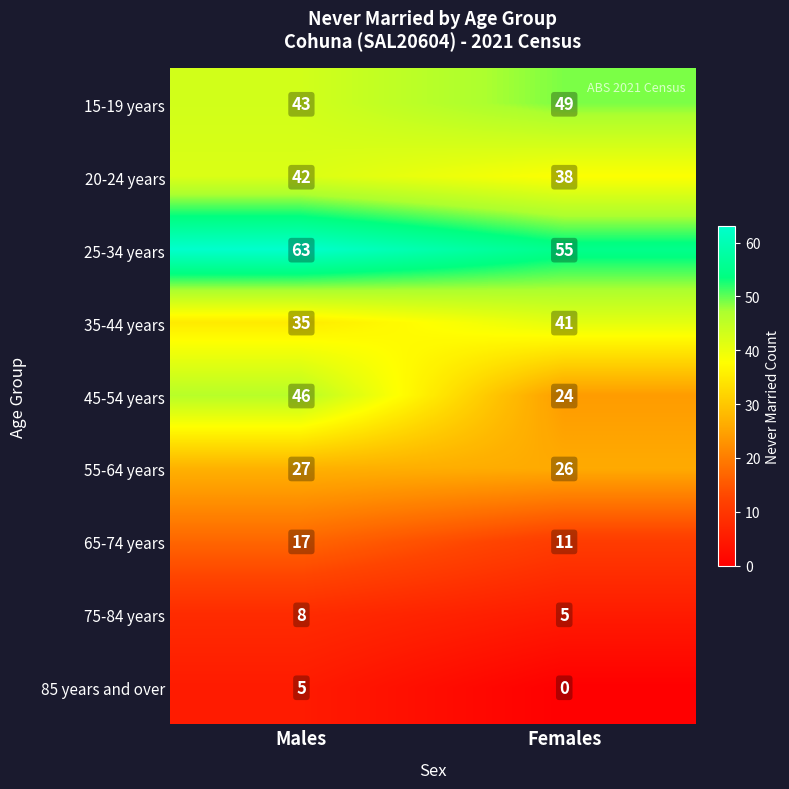

List the series in order of their peak value, highest first.

25-34 years, 15-19 years, 45-54 years, 20-24 years, 35-44 years, 55-64 years, 65-74 years, 75-84 years, 85 years and over